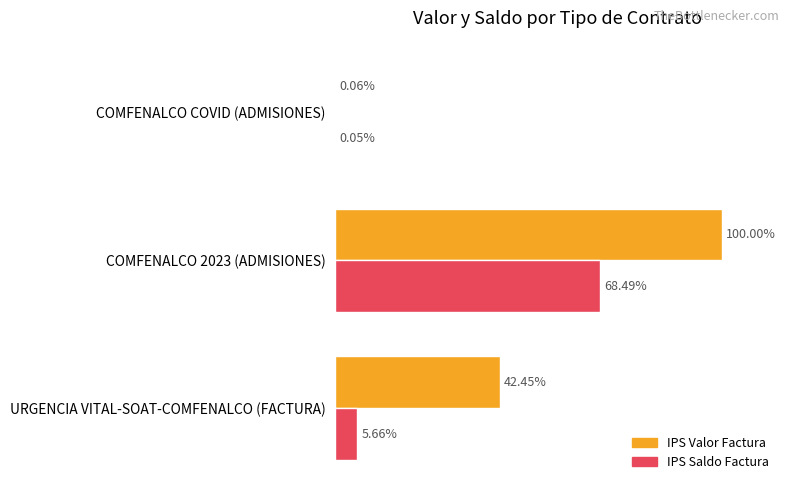

What are all the series names shown in the legend?

IPS Valor Factura, IPS Saldo Factura